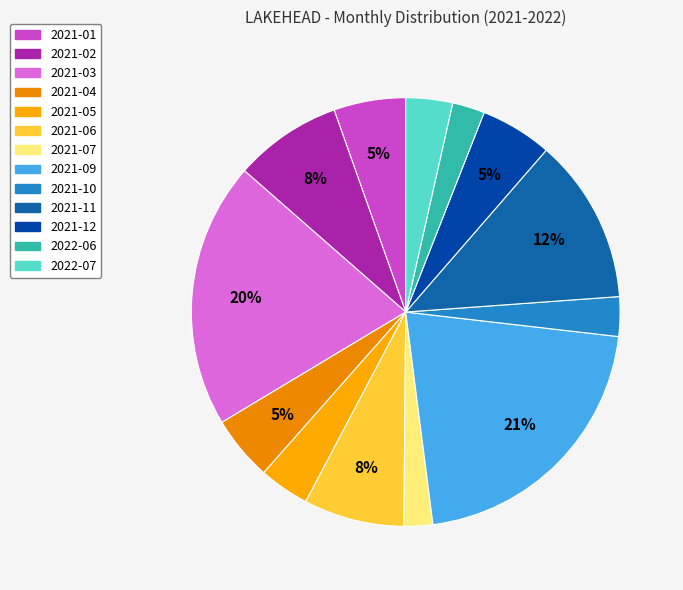

What is the change in value from 2021-09 to 2021-11?

-32